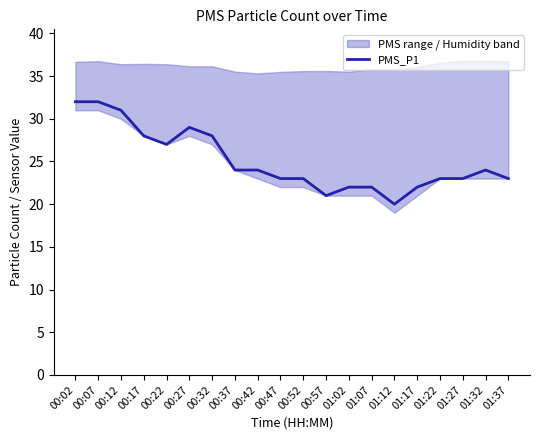

True or false: PMS_P1 has a value of 8 at 00:07.

False